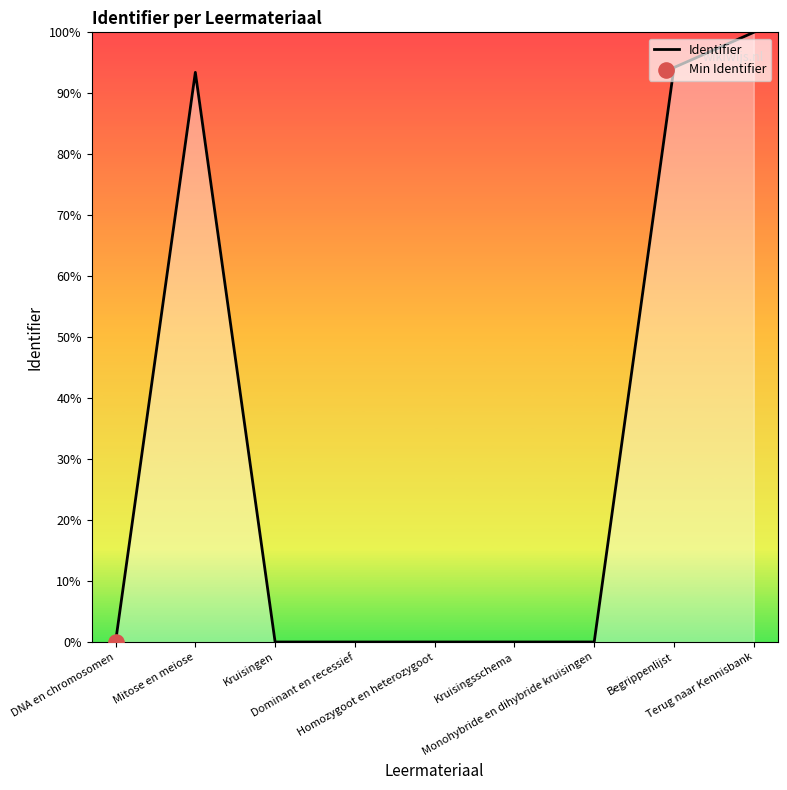

Approximately how many times larger is the value at Begrippenlijst compared to Mitose en meiose?

1.0